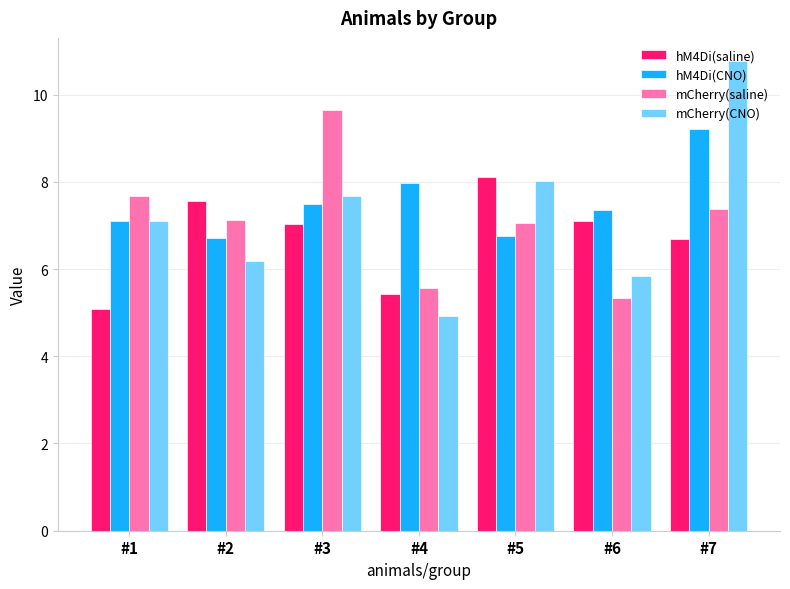

What is the sum of all hM4Di(CNO) values?

52.6